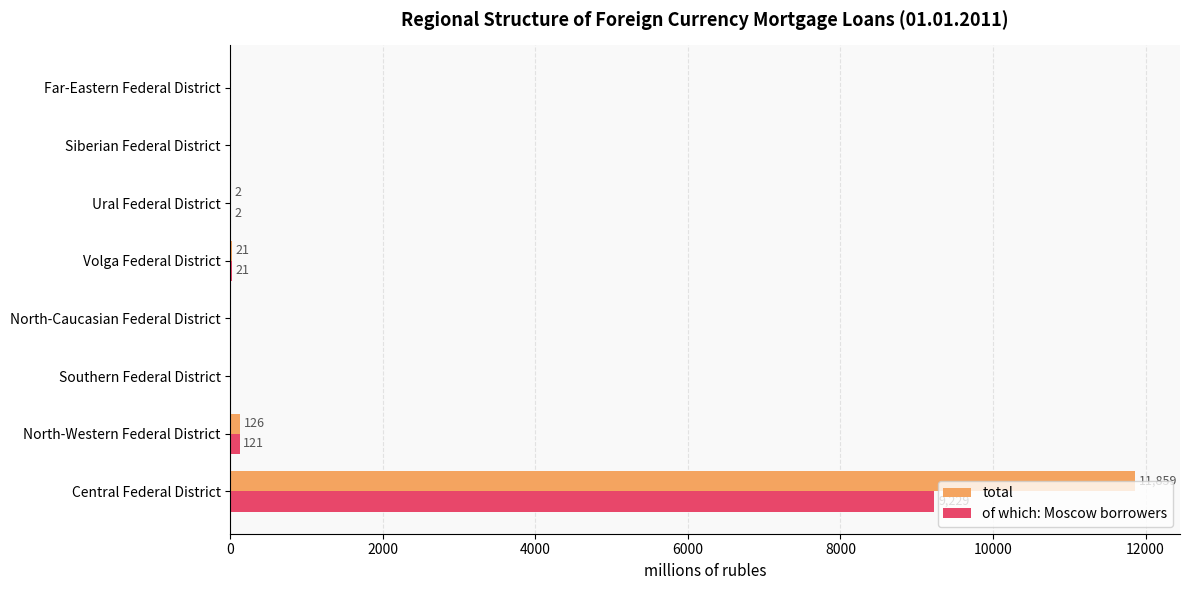

True or false: total has a value of 0 at North-Caucasian Federal District.

True